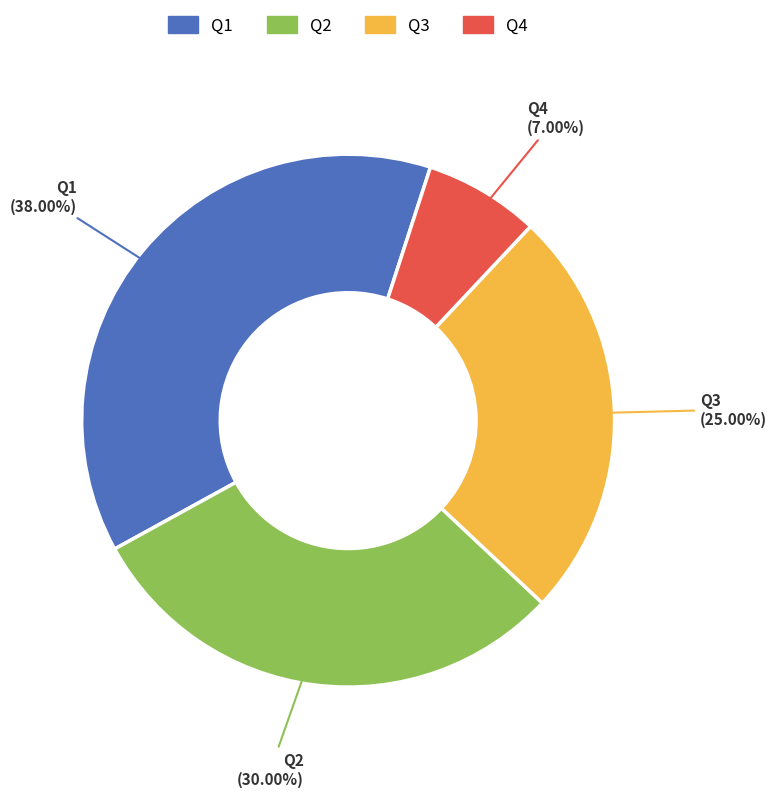

Does Q1 represent more than half of the total?

No